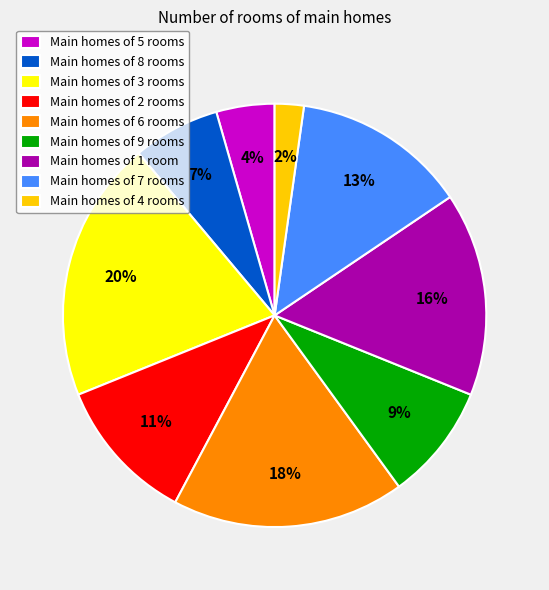

True or false: Main homes of 1 room accounts for 16% of the total.

True